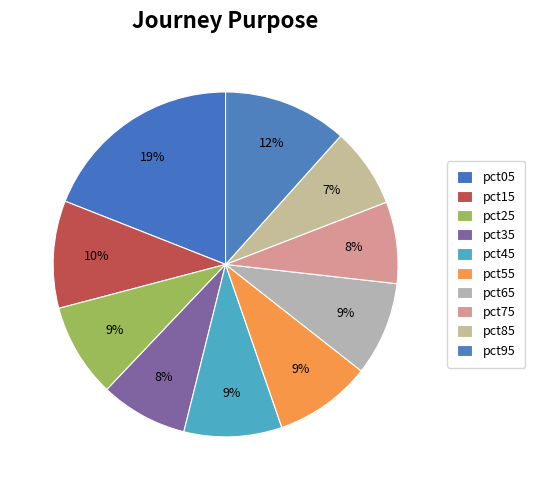

To the nearest percent, what percentage of the pie is pct35?

8%